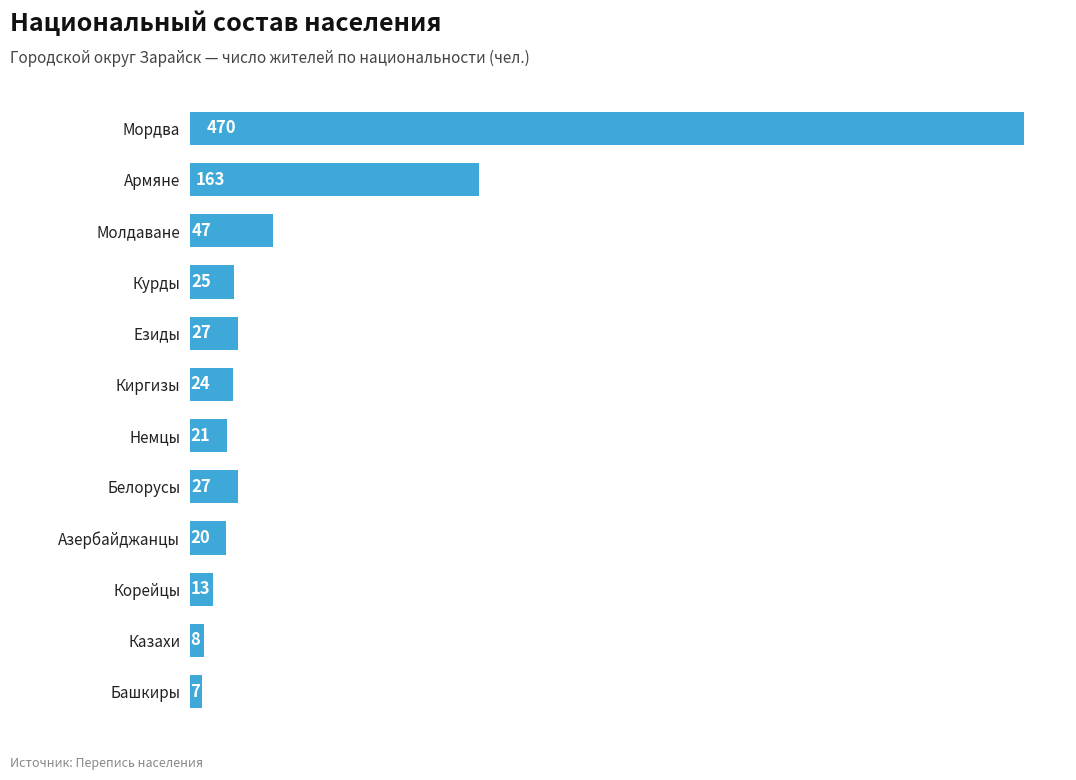

What is the minimum value shown in the chart?

7